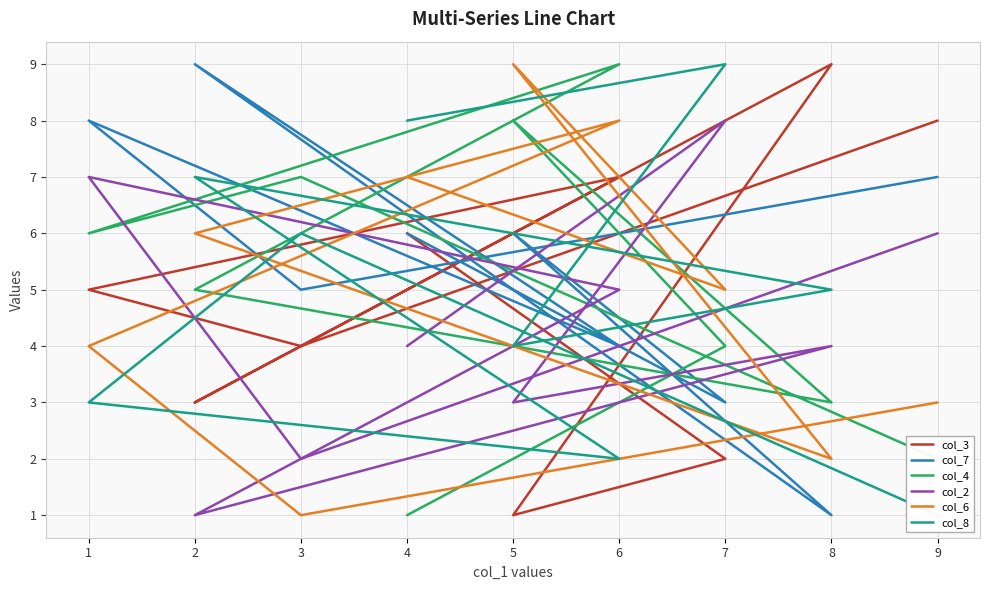

Where is col_6 nearest to the value 5?

7